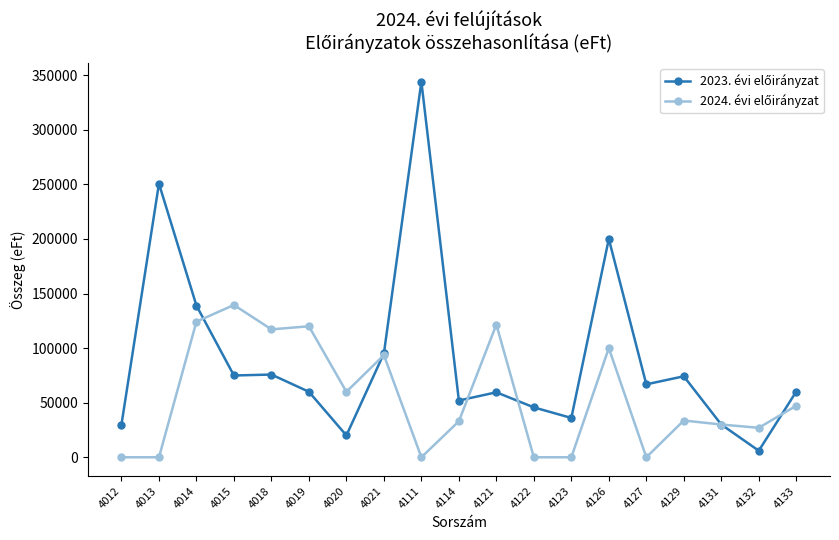

What is the maximum value shown in the chart?

344064